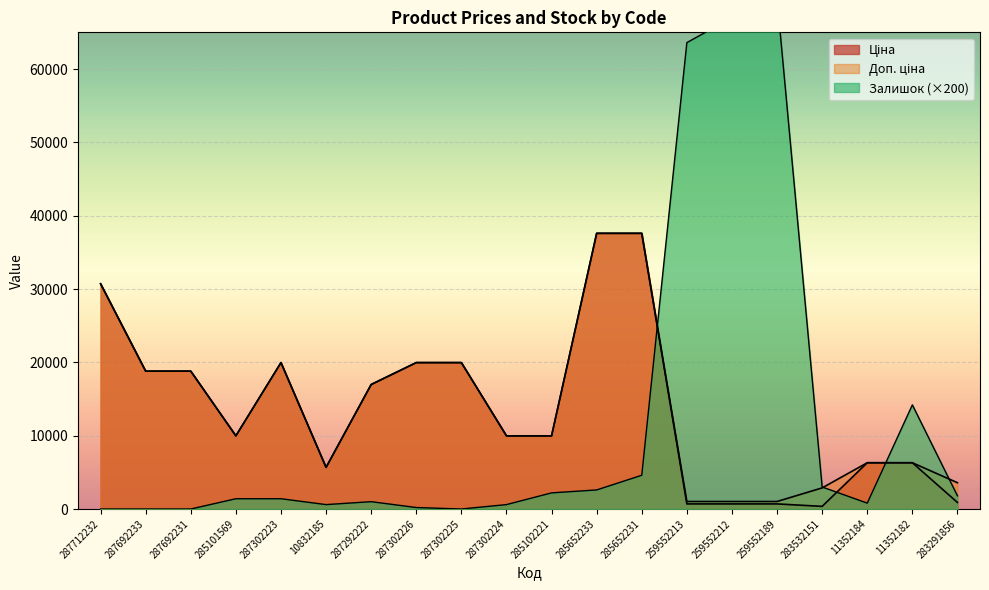

True or false: Доп. ціна has more than 2 points higher than both neighbors.

False